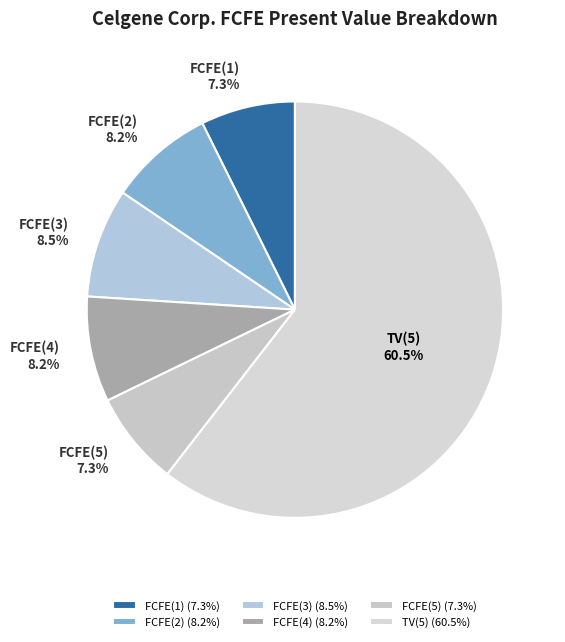

Which has a higher value, FCFE(4) or TV(5)?

TV(5)